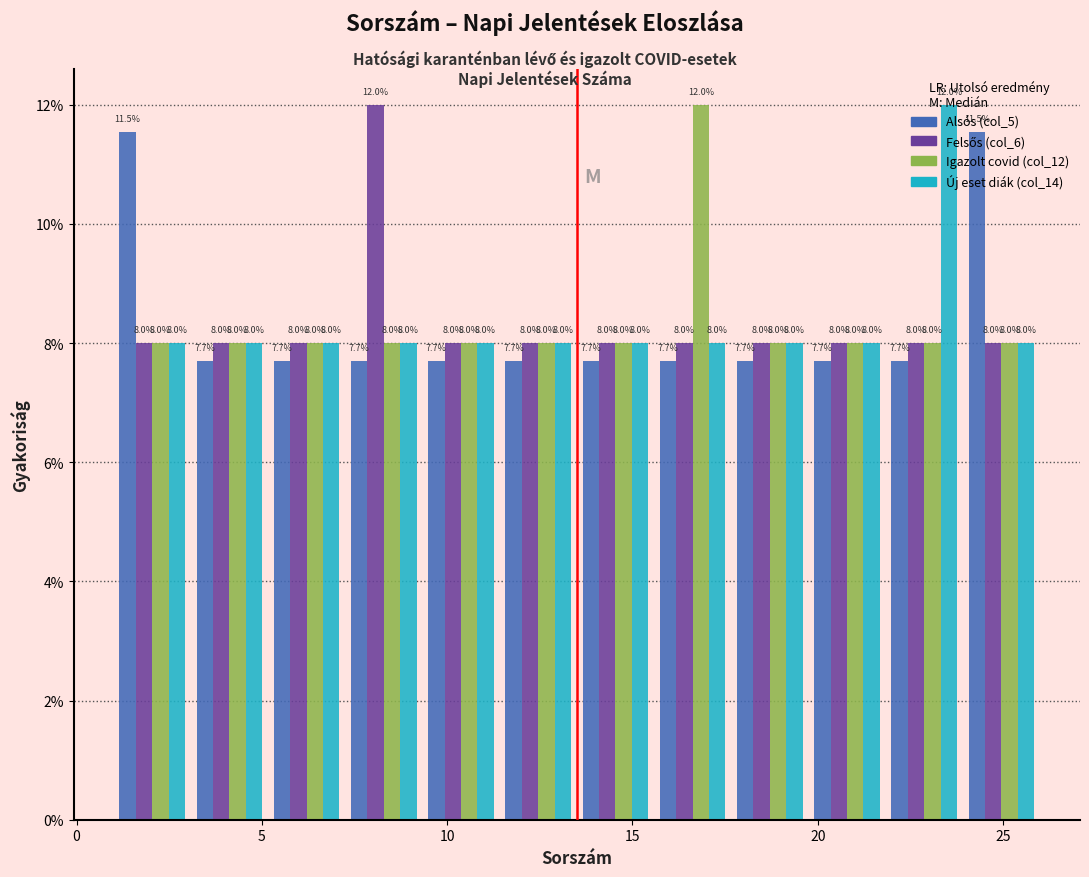

Reading left to right, list every range on the x-axis with the height of the bar of each series over it. The bar edges are not printed on the chart, so give them approximately, as read against the axis.

1.0 to 3.0: Alsós (col_5)=11.5	Felsős (col_6)=8.0	Igazolt covid (col_12)=8.0	Új eset diák (col_14)=8.0
3.0 to 5.0: Alsós (col_5)=7.7	Felsős (col_6)=8.0	Igazolt covid (col_12)=8.0	Új eset diák (col_14)=8.0
5.0 to 7.5: Alsós (col_5)=7.7	Felsős (col_6)=8.0	Igazolt covid (col_12)=8.0	Új eset diák (col_14)=8.0
7.5 to 9.5: Alsós (col_5)=7.7	Felsős (col_6)=12.0	Igazolt covid (col_12)=8.0	Új eset diák (col_14)=8.0
9.5 to 11.5: Alsós (col_5)=7.7	Felsős (col_6)=8.0	Igazolt covid (col_12)=8.0	Új eset diák (col_14)=8.0
11.5 to 13.5: Alsós (col_5)=7.7	Felsős (col_6)=8.0	Igazolt covid (col_12)=8.0	Új eset diák (col_14)=8.0
13.5 to 15.5: Alsós (col_5)=7.7	Felsős (col_6)=8.0	Igazolt covid (col_12)=8.0	Új eset diák (col_14)=8.0
15.5 to 17.5: Alsós (col_5)=7.7	Felsős (col_6)=8.0	Igazolt covid (col_12)=12.0	Új eset diák (col_14)=8.0
17.5 to 20.0: Alsós (col_5)=7.7	Felsős (col_6)=8.0	Igazolt covid (col_12)=8.0	Új eset diák (col_14)=8.0
20.0 to 22.0: Alsós (col_5)=7.7	Felsős (col_6)=8.0	Igazolt covid (col_12)=8.0	Új eset diák (col_14)=8.0
22.0 to 24.0: Alsós (col_5)=7.7	Felsős (col_6)=8.0	Igazolt covid (col_12)=8.0	Új eset diák (col_14)=12.0
24.0 to 26.0: Alsós (col_5)=11.5	Felsős (col_6)=8.0	Igazolt covid (col_12)=8.0	Új eset diák (col_14)=8.0